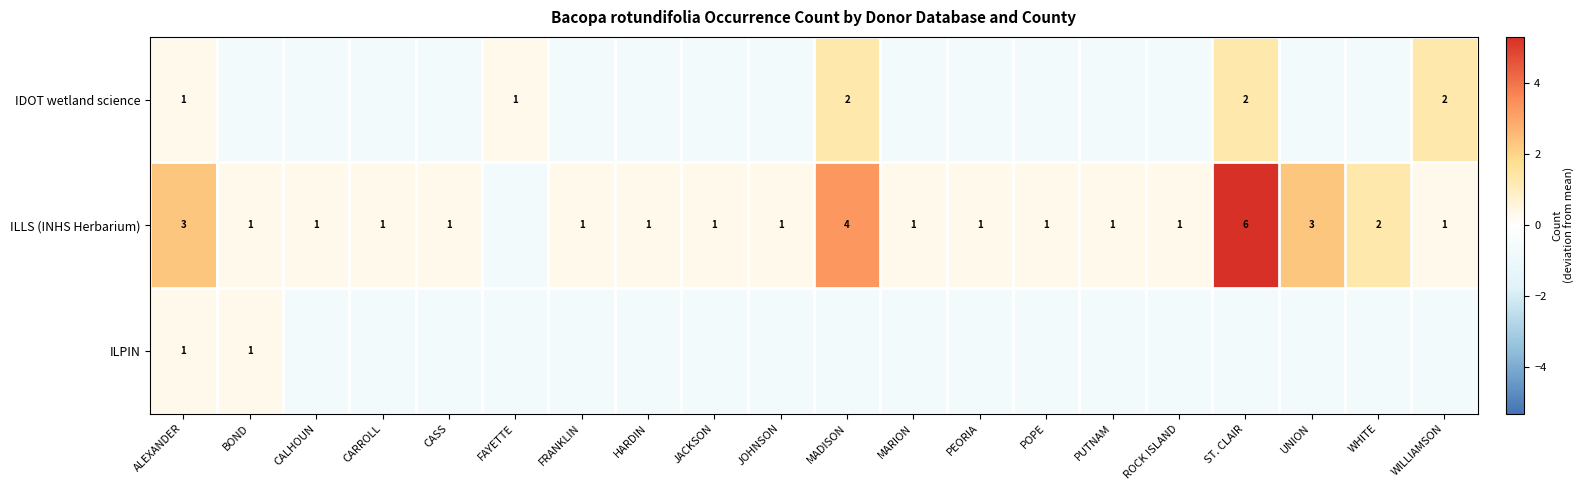

The ILLS (INHS Herbarium) series shows 1.0 at FRANKLIN. True or false?

True